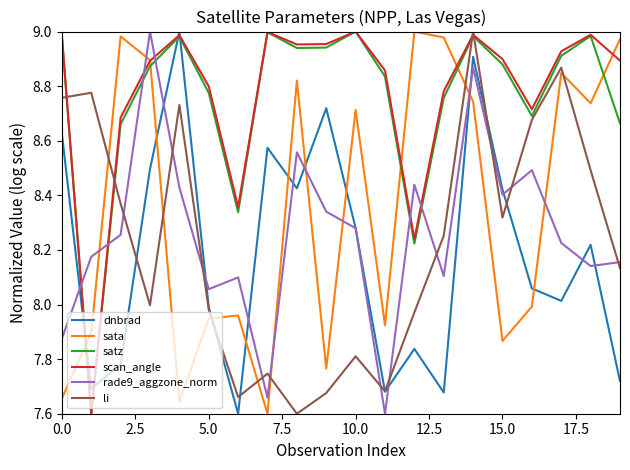

True or false: satz and dnbrad cross at least once.

True